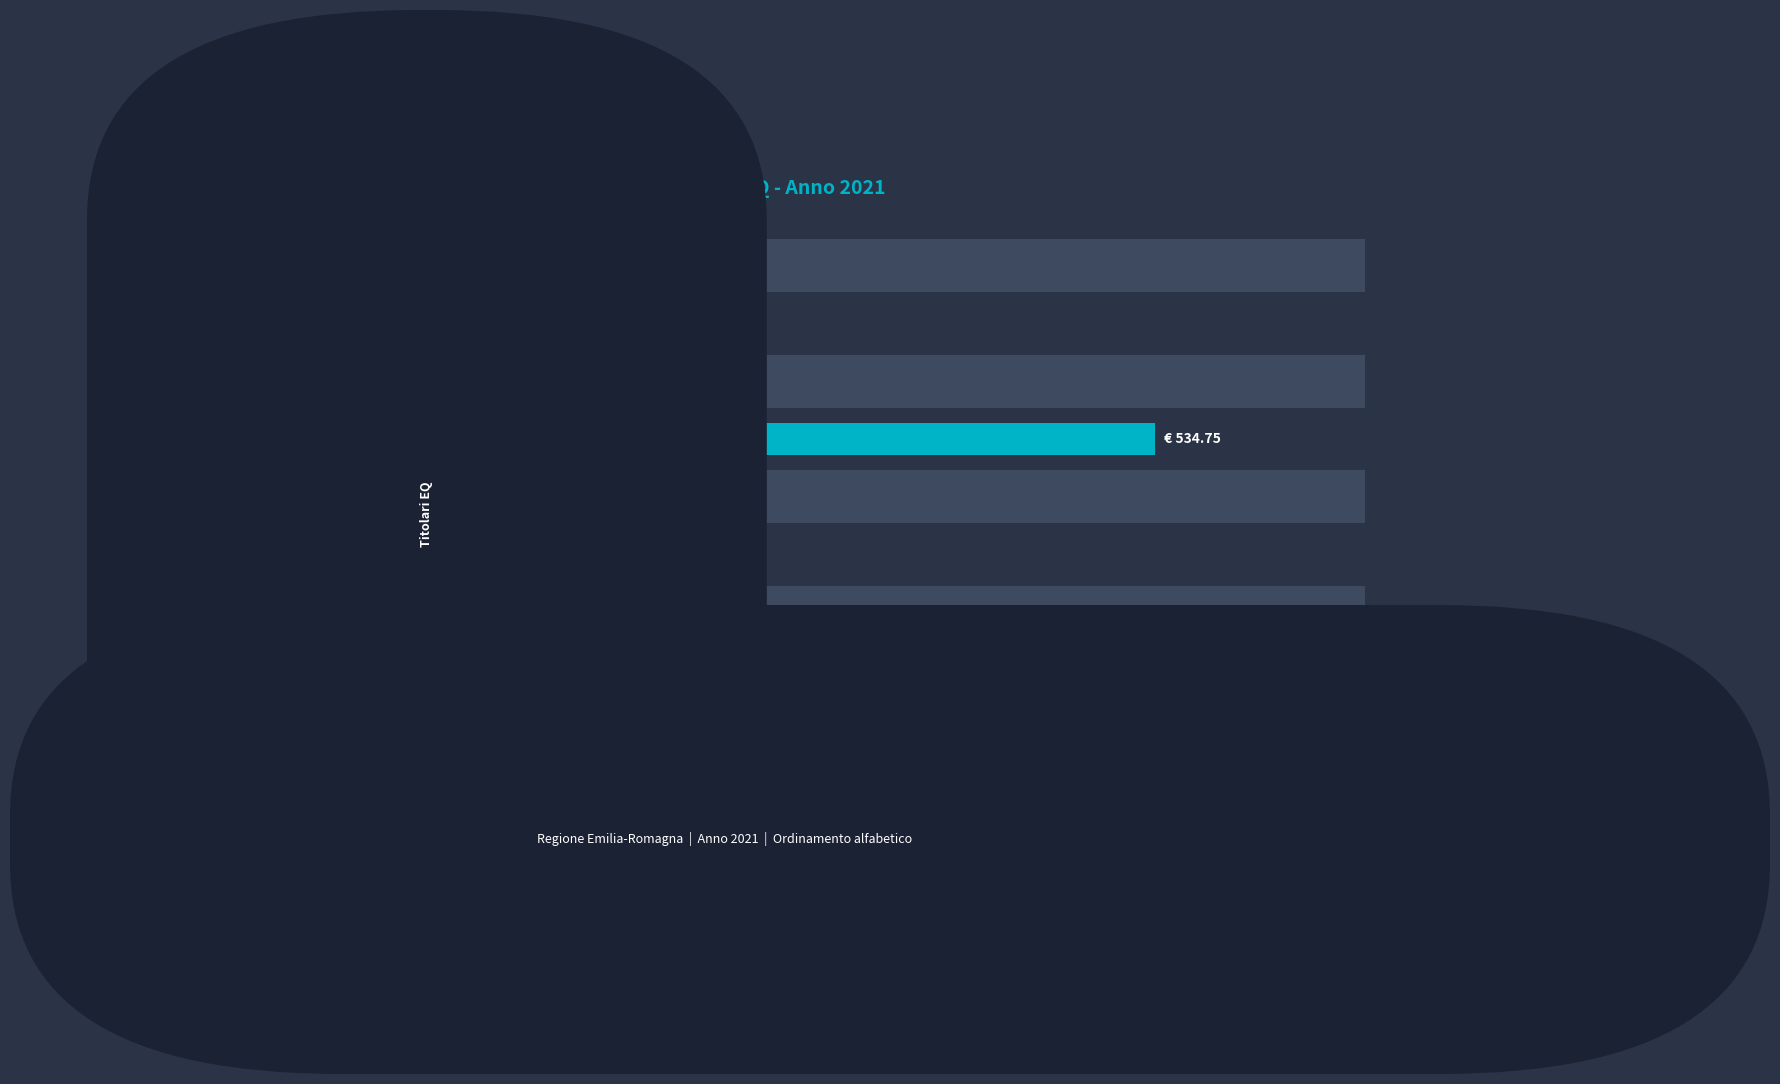

What is the sum of all values?

1340.1